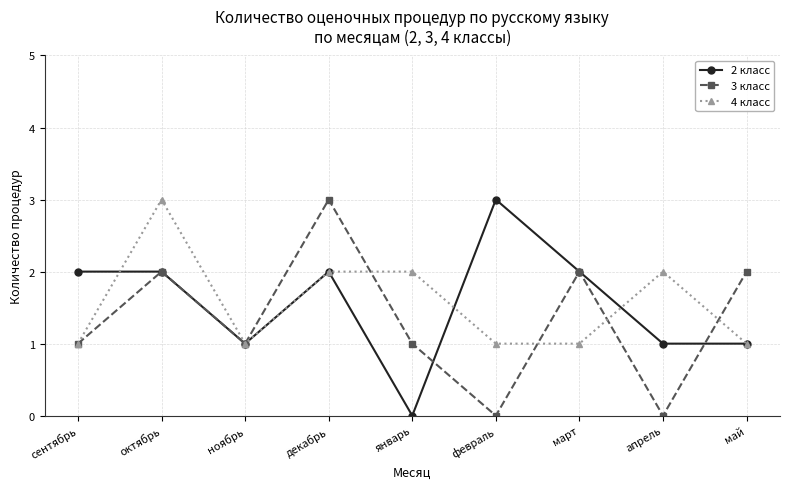

Which series changed the most between март and май?

2 класс